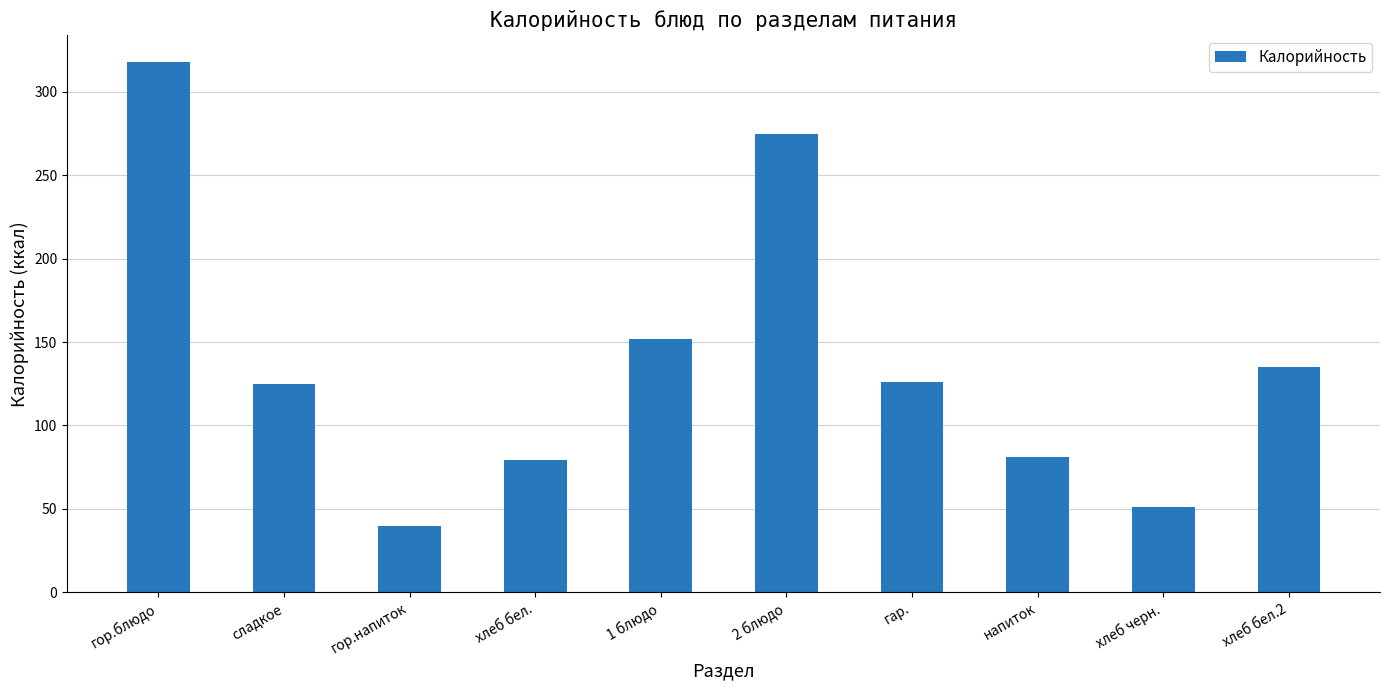

Which has a higher value, гор.блюдо or напиток?

гор.блюдо